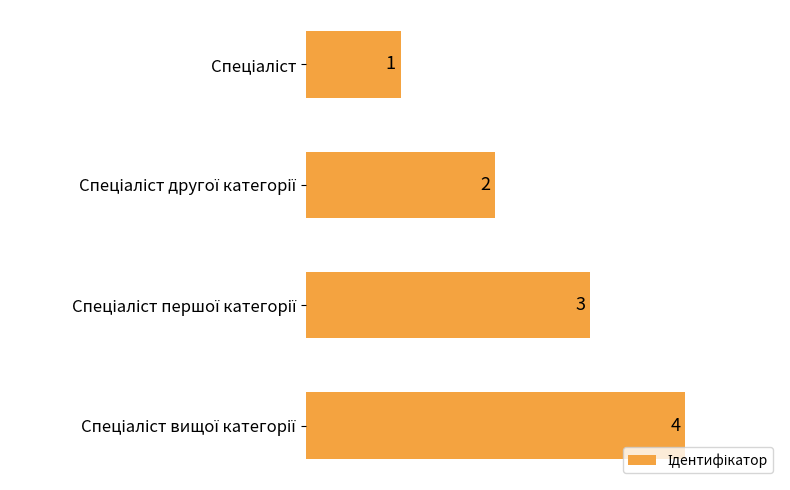

What is the sum of all values?

10